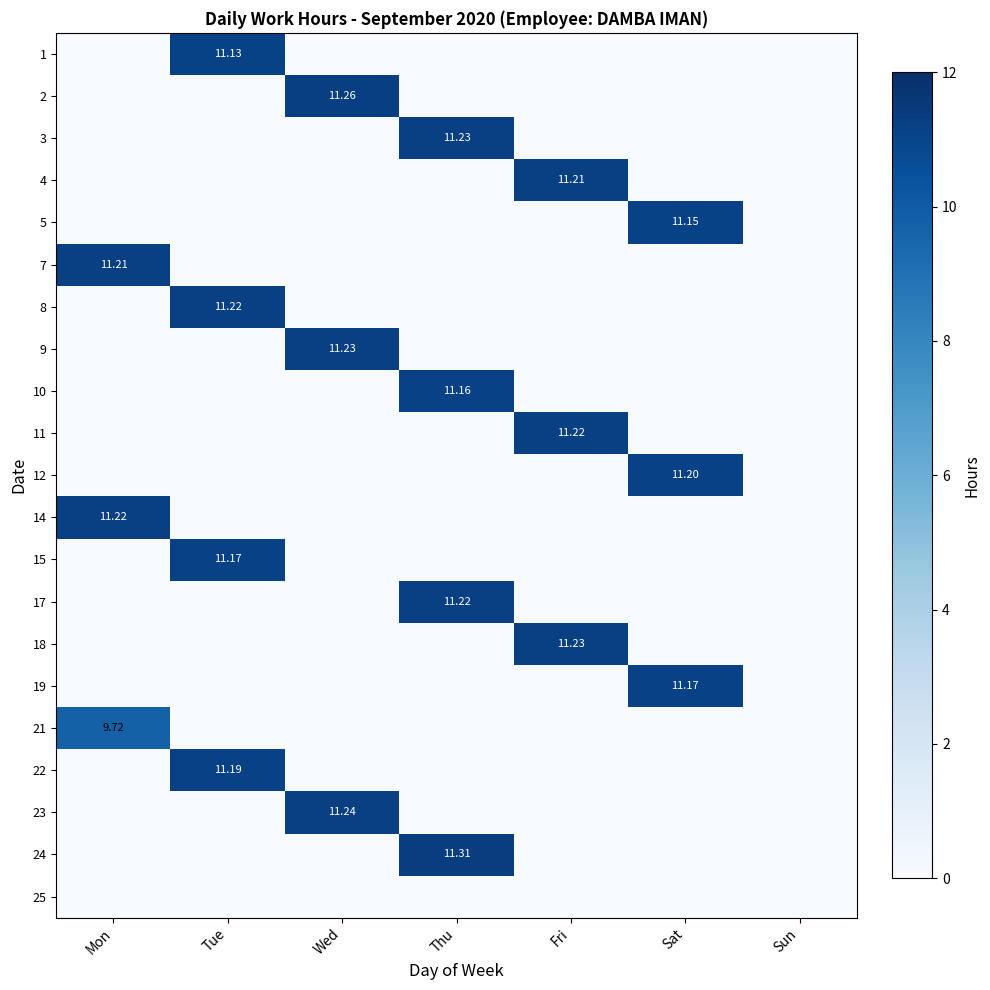

The 2 series shows 0.0 at Mon. True or false?

True